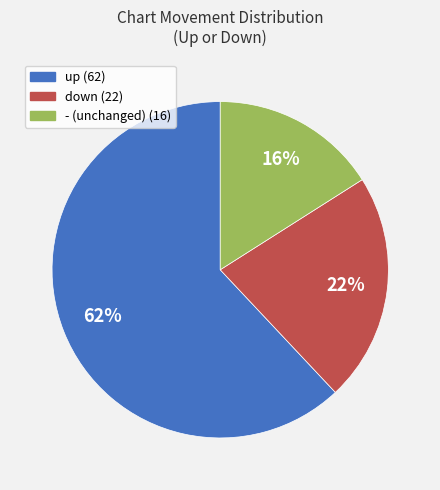

What is the largest slice in the pie chart?

up